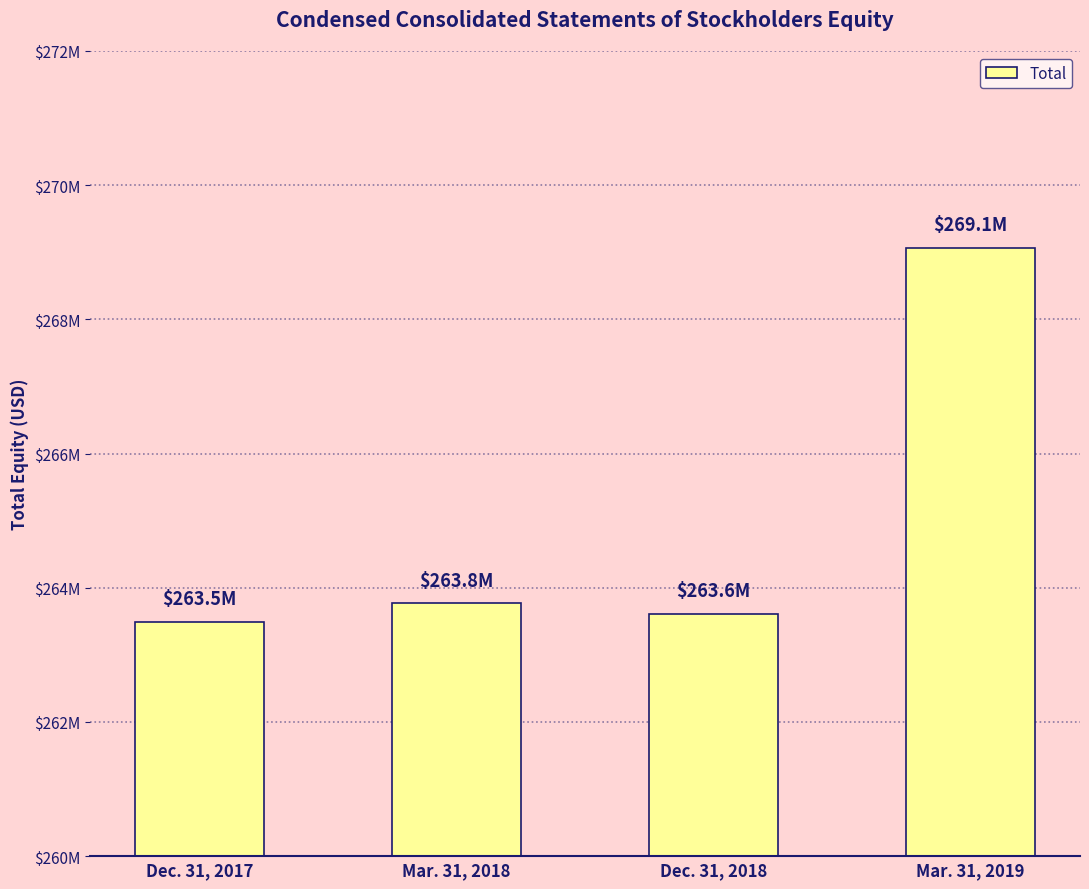

Are the bars horizontal?

No